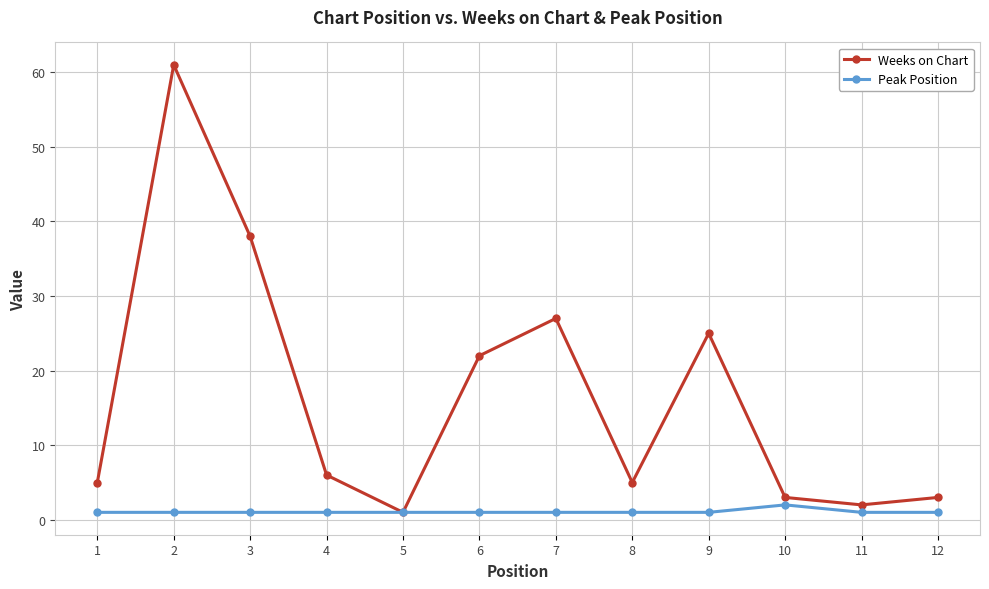

Is the value of Peak Position at 3 greater than the value of Weeks on Chart at 12?

No